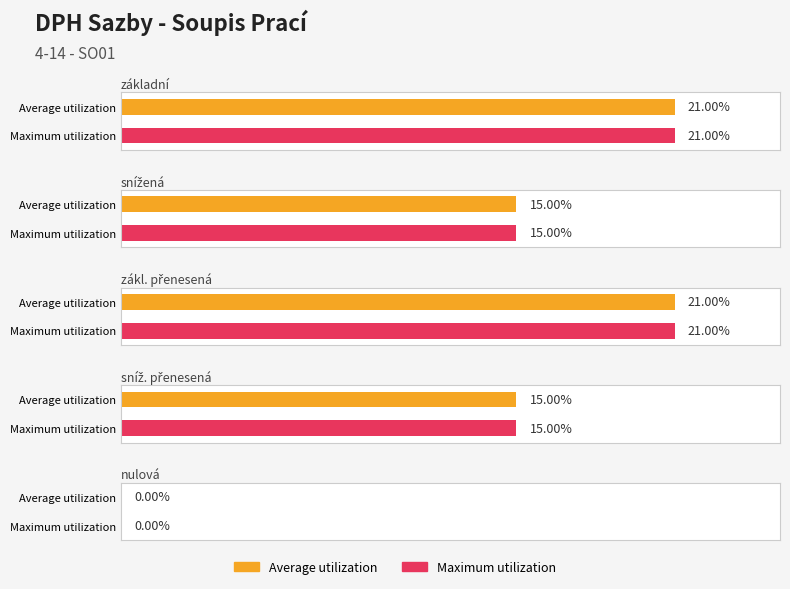

At how many categories does at least one series exceed 0?

4